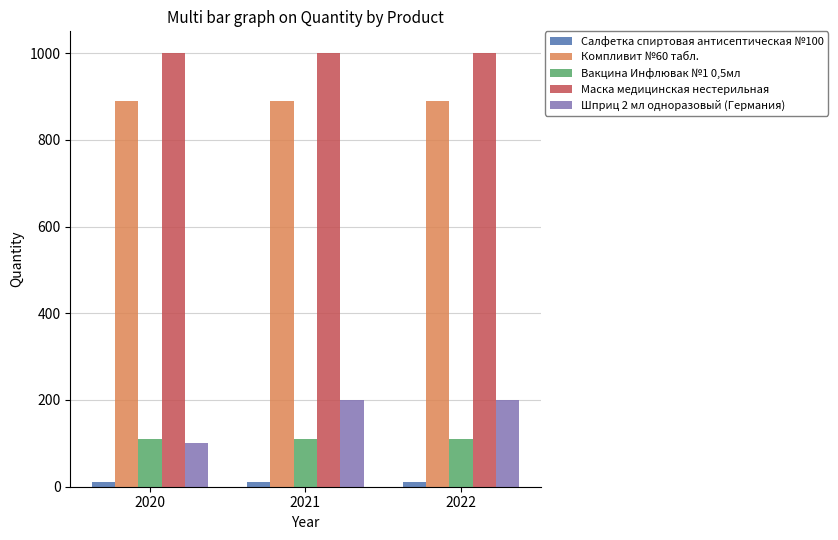

What is the lowest value of the Маска медицинская нестерильная series?

1000